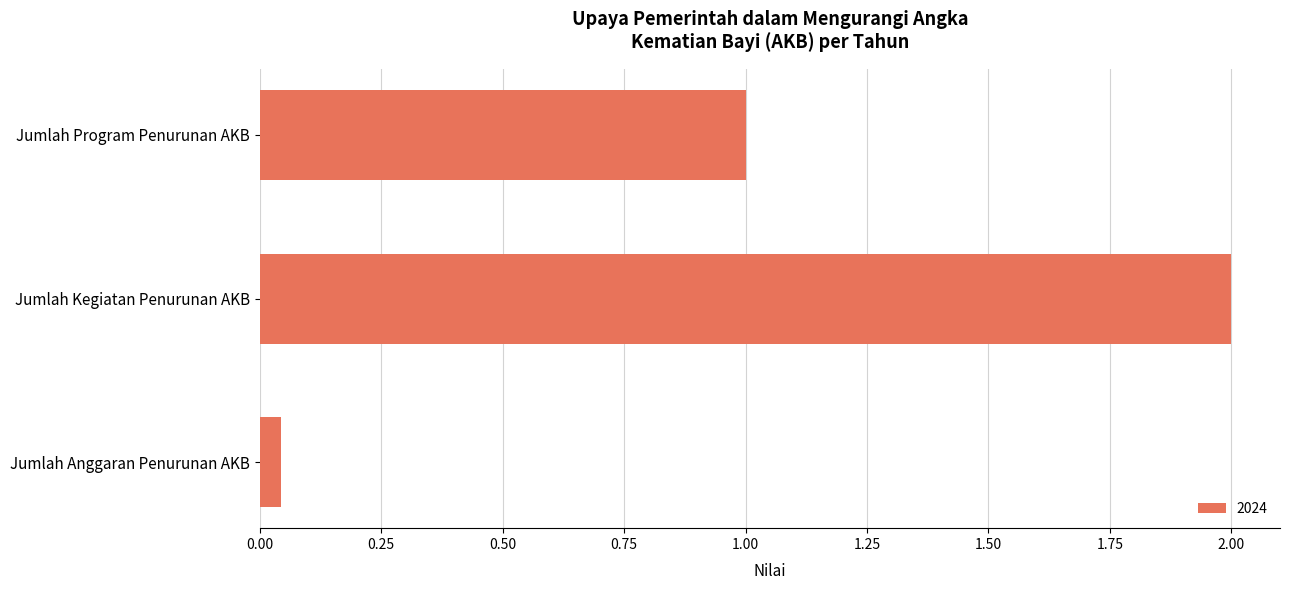

What is the sum of the values at Jumlah Kegiatan Penurunan AKB and Jumlah Anggaran Penurunan AKB?

2.0